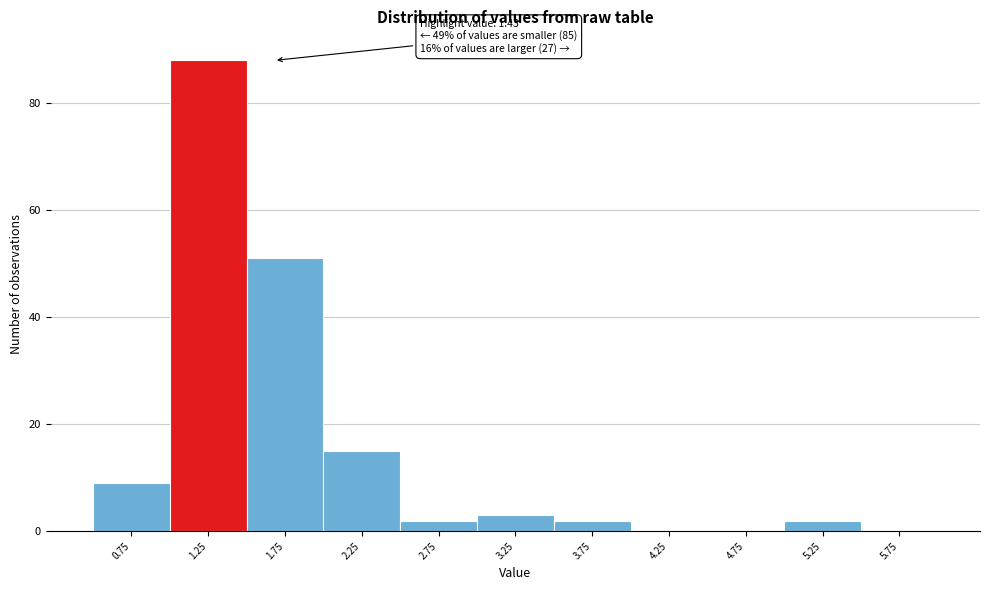

Which range on the x-axis has the tallest bar?

1.0 to 1.5